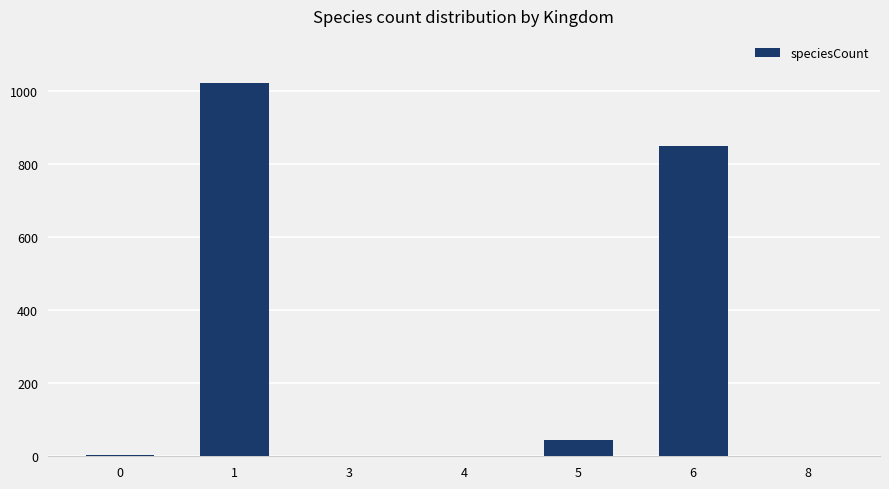

Are the bars grouped side by side (vs. stacked)?

No